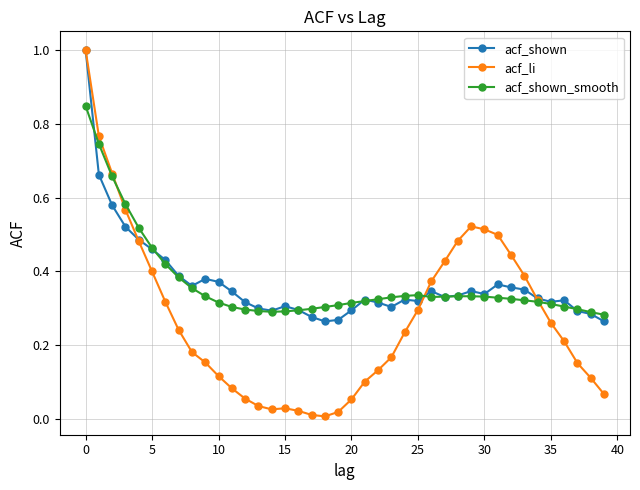

Which series has the widest spread of values?

acf_li